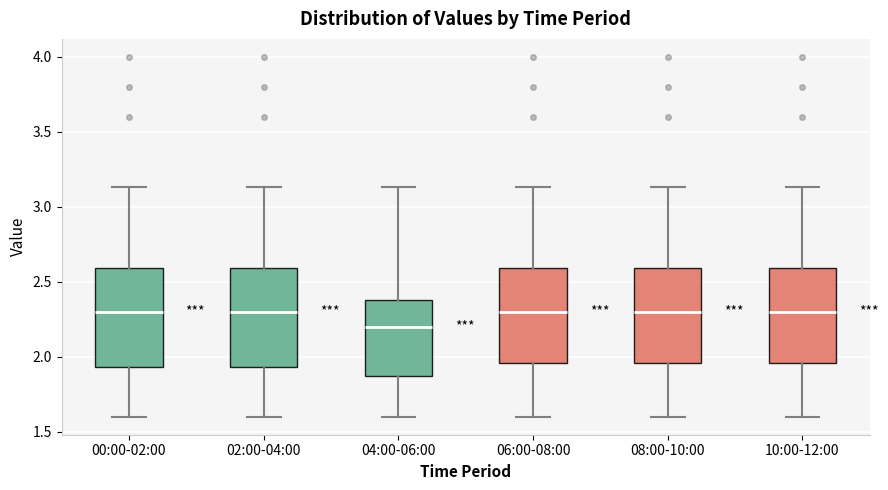

Reading left to right, read every box against the y-axis: the position of its median line, the range the box covers, and the ends of its whiskers. The values are not printed on the chart, so give them approximately, as read against the axis.

00:00-02:00: median 2.30, box 1.95 to 2.60, whiskers 1.60 to 3.15
02:00-04:00: median 2.30, box 1.95 to 2.60, whiskers 1.60 to 3.15
04:00-06:00: median 2.20, box 1.85 to 2.40, whiskers 1.60 to 3.15
06:00-08:00: median 2.30, box 1.95 to 2.60, whiskers 1.60 to 3.15
08:00-10:00: median 2.30, box 1.95 to 2.60, whiskers 1.60 to 3.15
10:00-12:00: median 2.30, box 1.95 to 2.60, whiskers 1.60 to 3.15